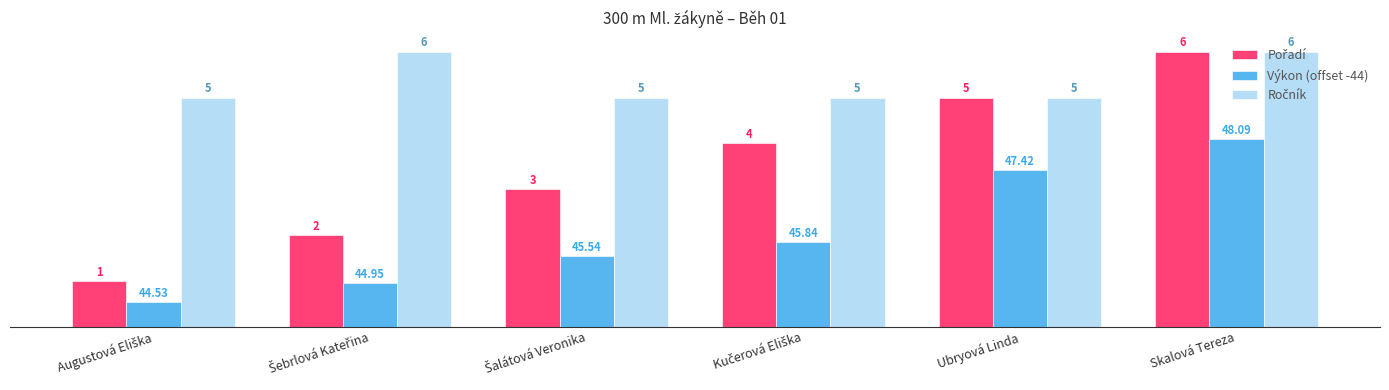

Does the chart contain any negative values?

No